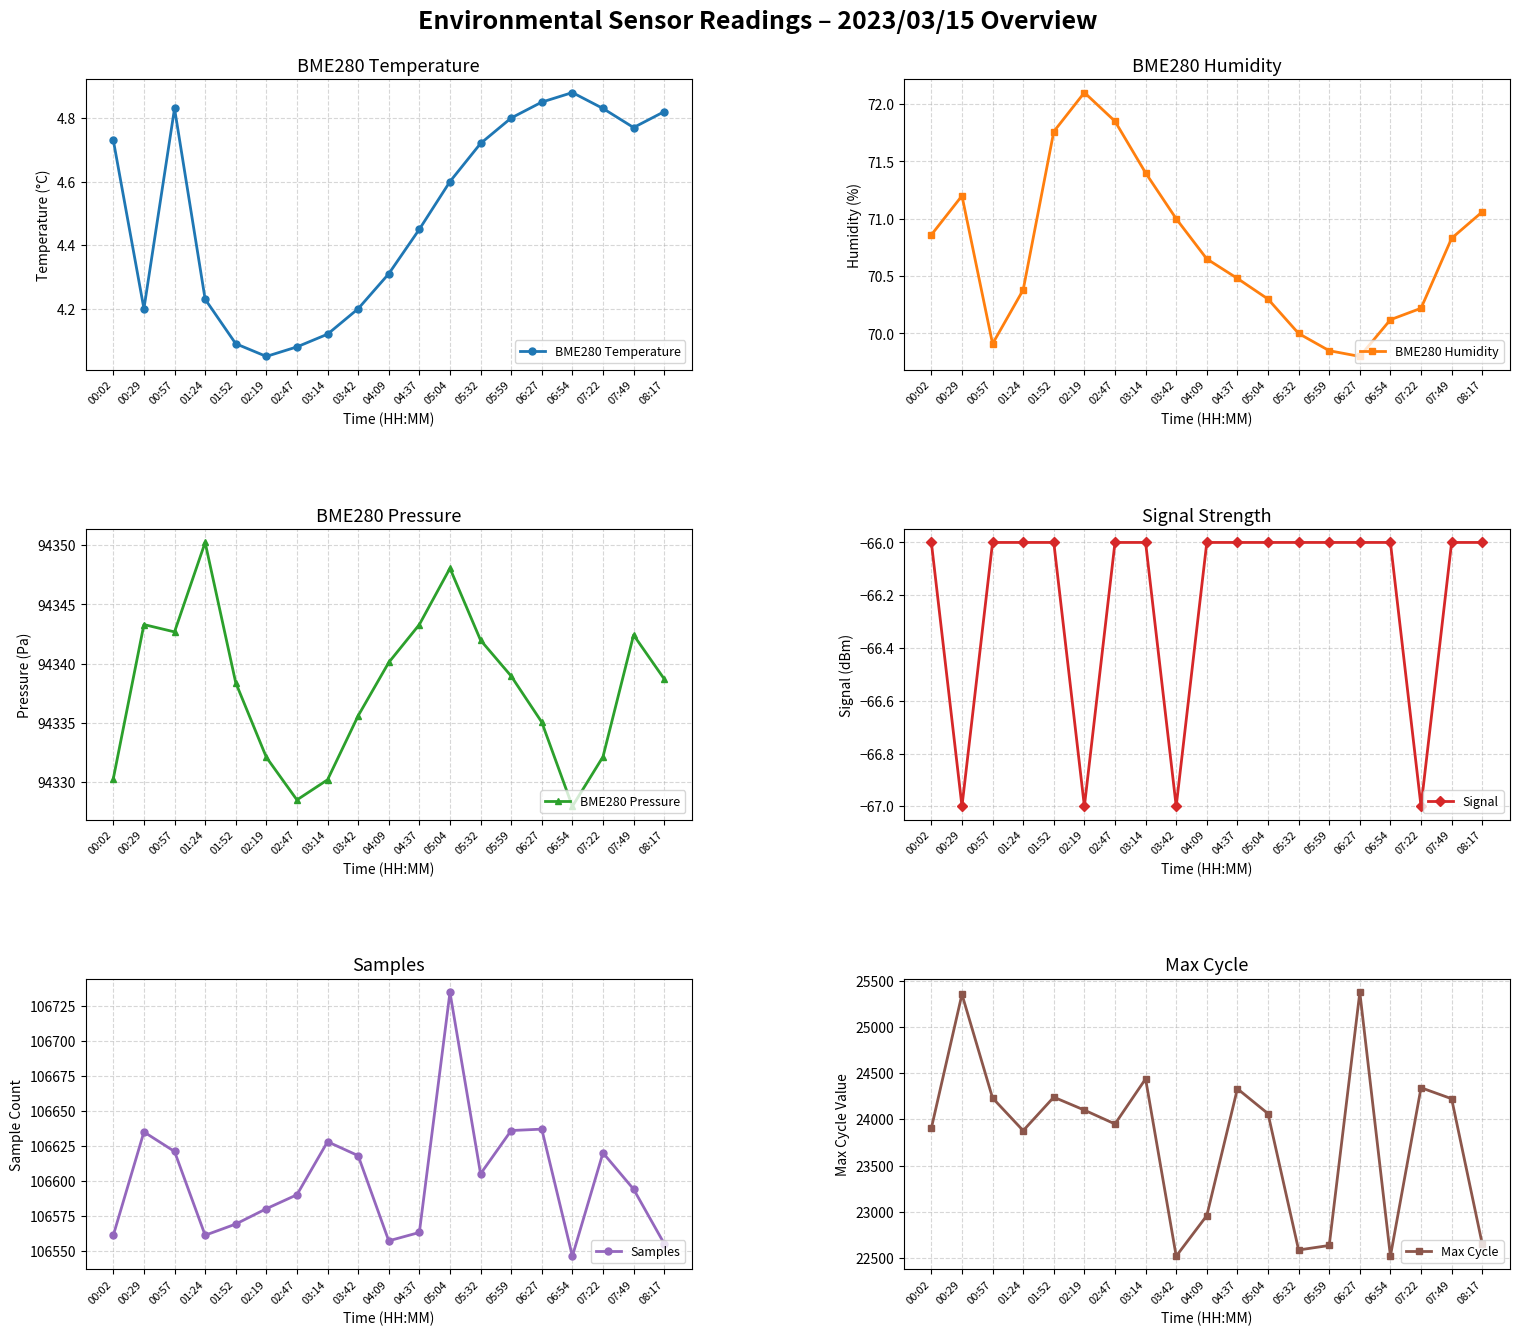

True or false: BME280 Temperature and BME280 Humidity intersect in this chart.

False